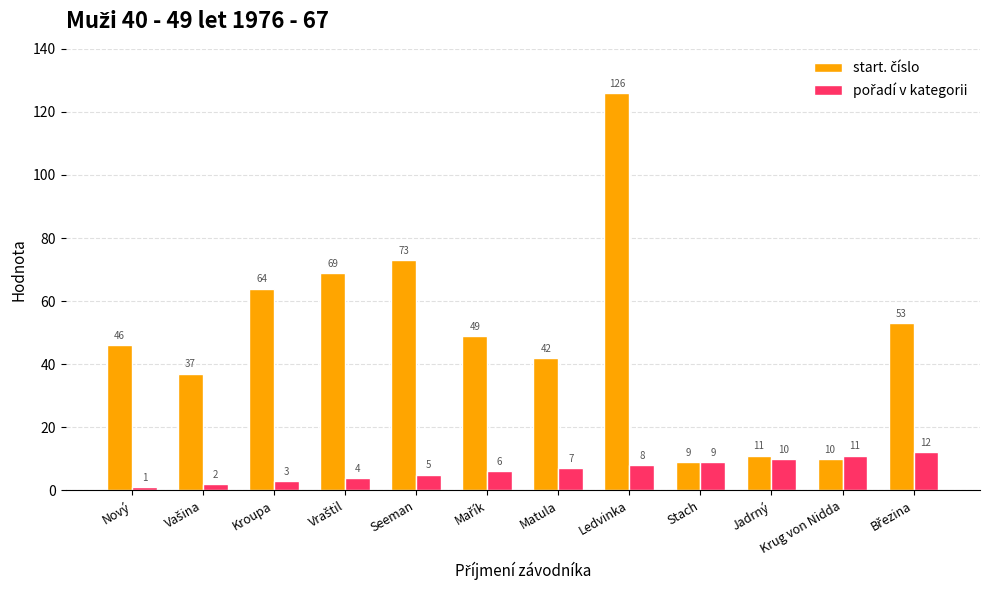

Which label corresponds to the largest value in the chart?

Ledvinka